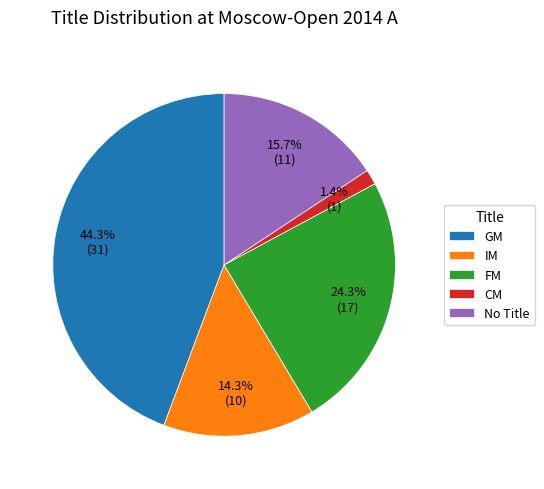

To the nearest percent, what portion does GM represent?

44%